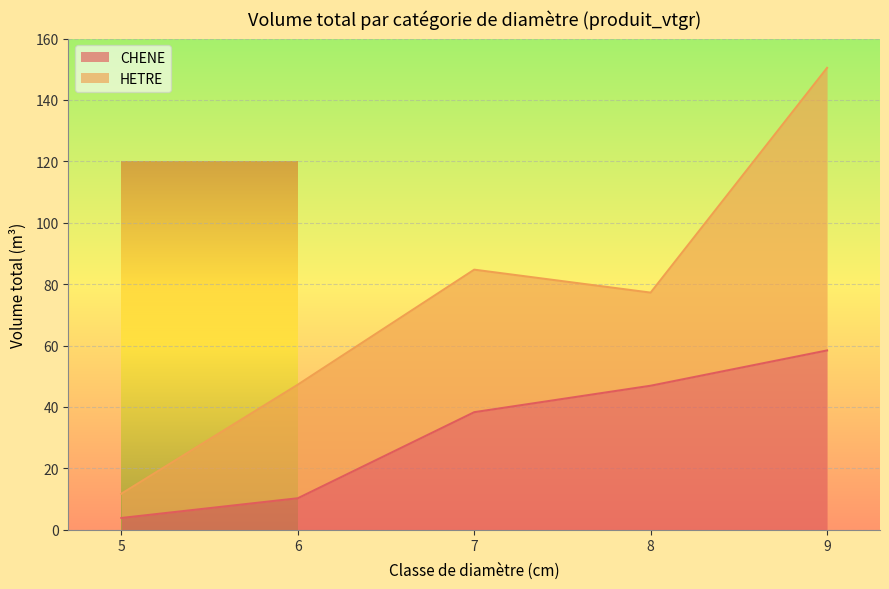

How many values are below 38?

2